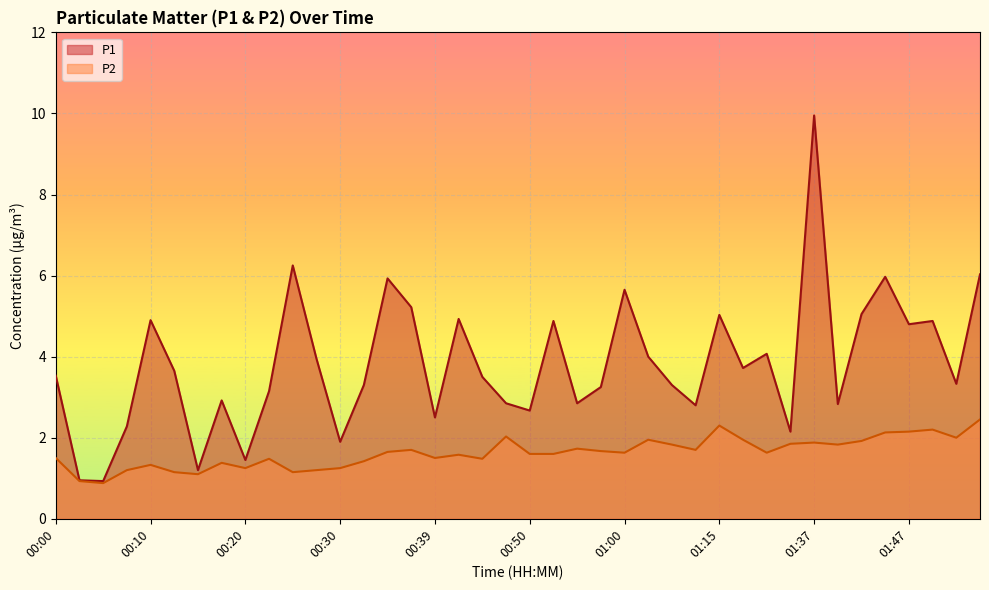

True or false: P2 and P1 intersect in this chart.

False